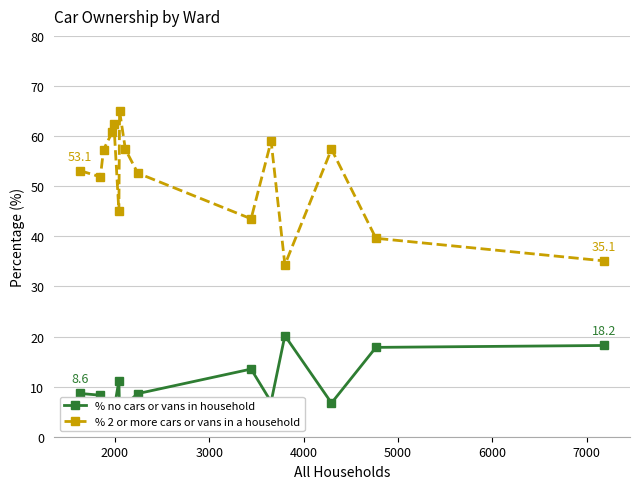

Does the chart display data point markers on the line(s)?

Yes